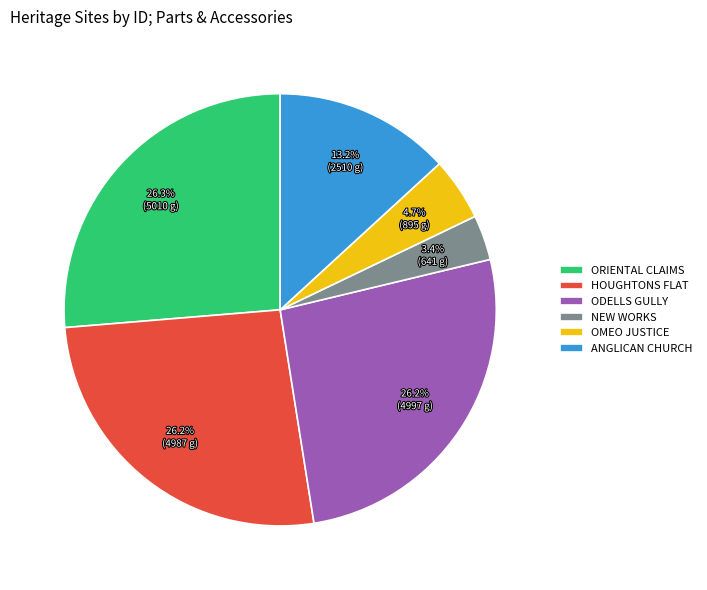

How many slices are in this pie chart?

6